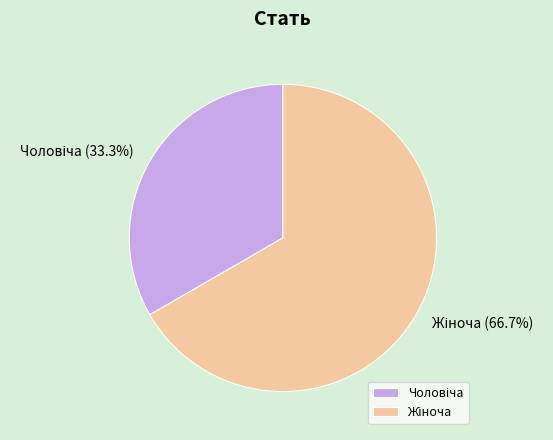

Does any single category account for the majority?

Yes